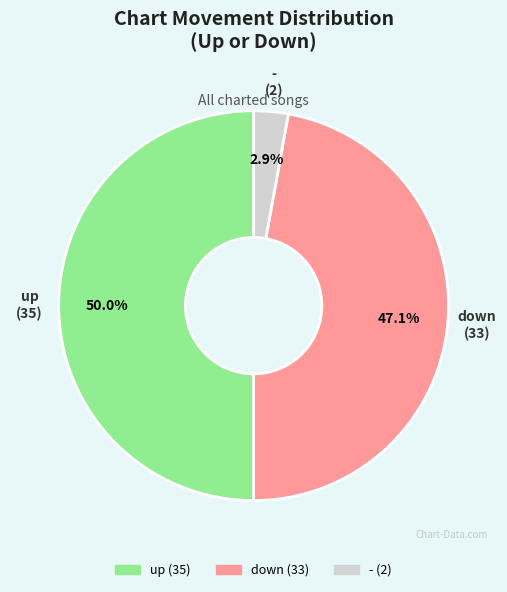

The down slice represents 47% of the pie. True or false?

True